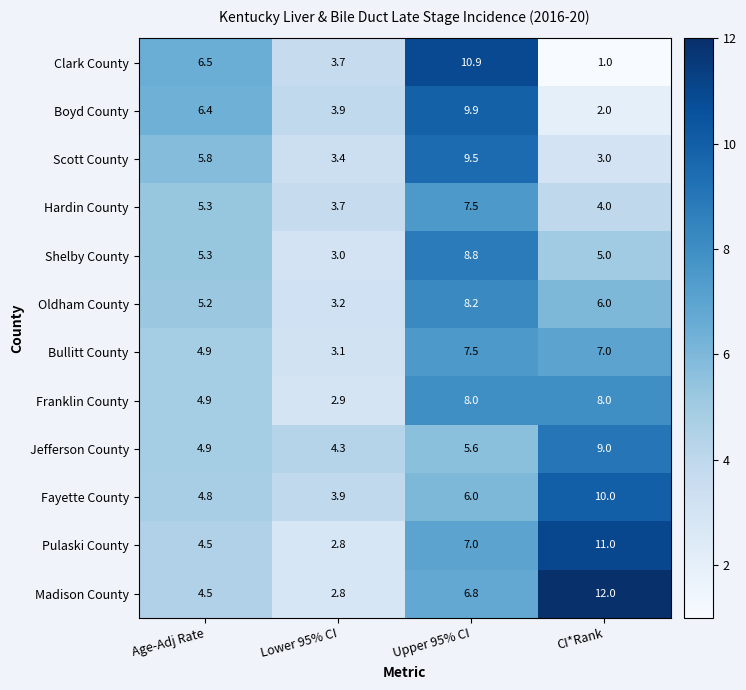

Is it true that Hardin County equals 4.0 at CI*Rank?

True